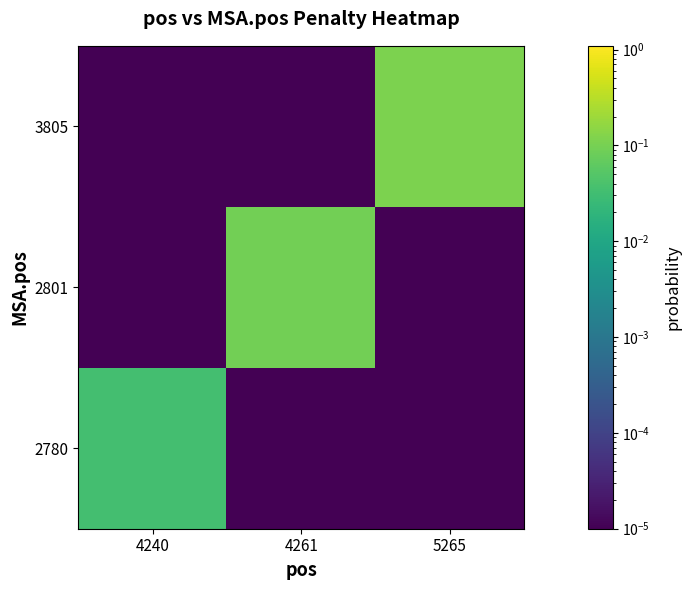

Which label corresponds to the largest value in the chart?

5265